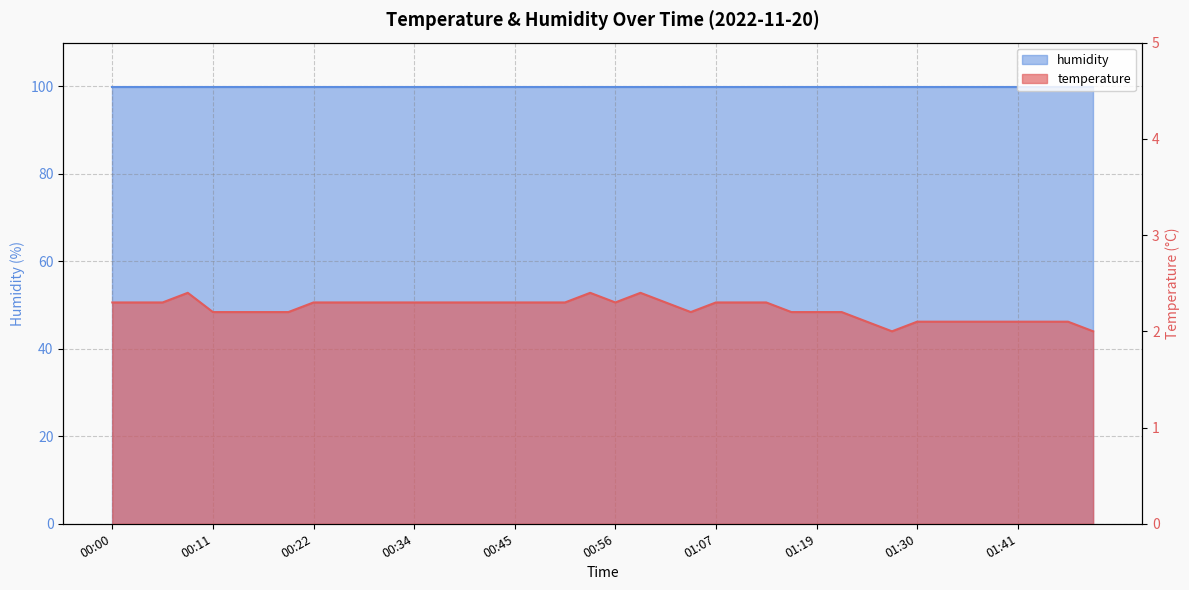

What is the label of the 15th point from the right?

01:10